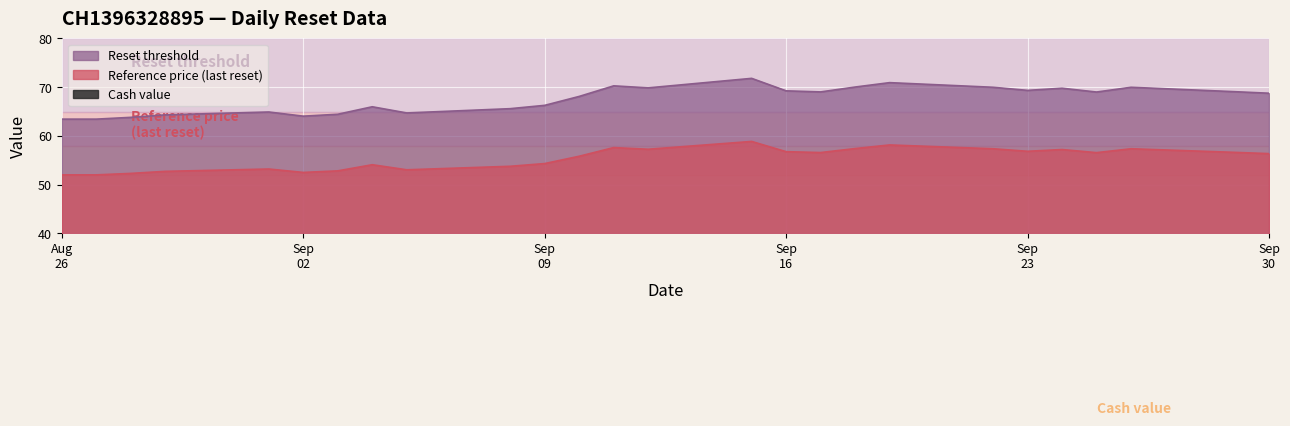

List the series in order of their peak value, lowest first.

Cash value, Reference price (last reset), Reset threshold